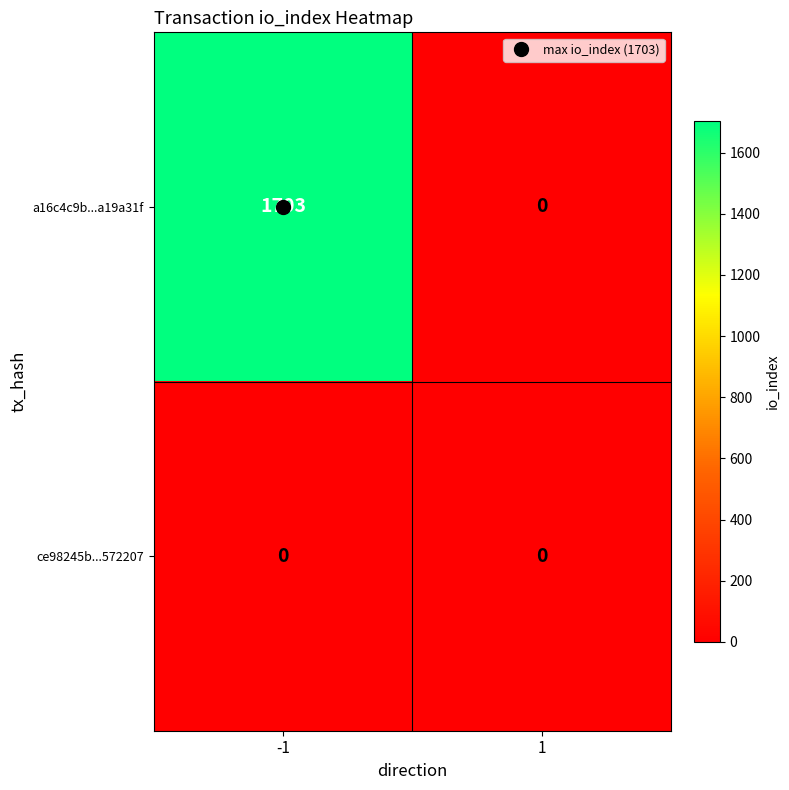

Rank the series by their maximum value, from lowest to highest.

ce98245b...572207, a16c4c9b...a19a31f